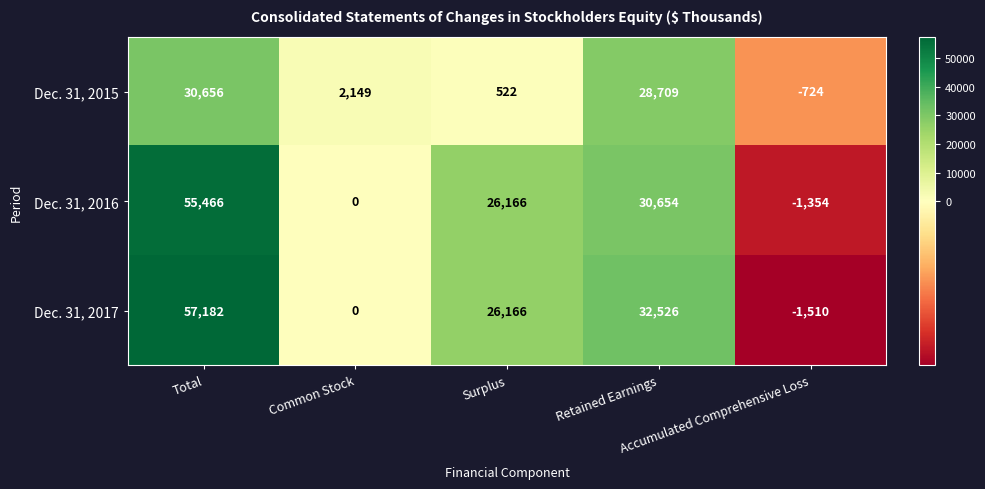

Which label corresponds to the largest value in the chart?

Total